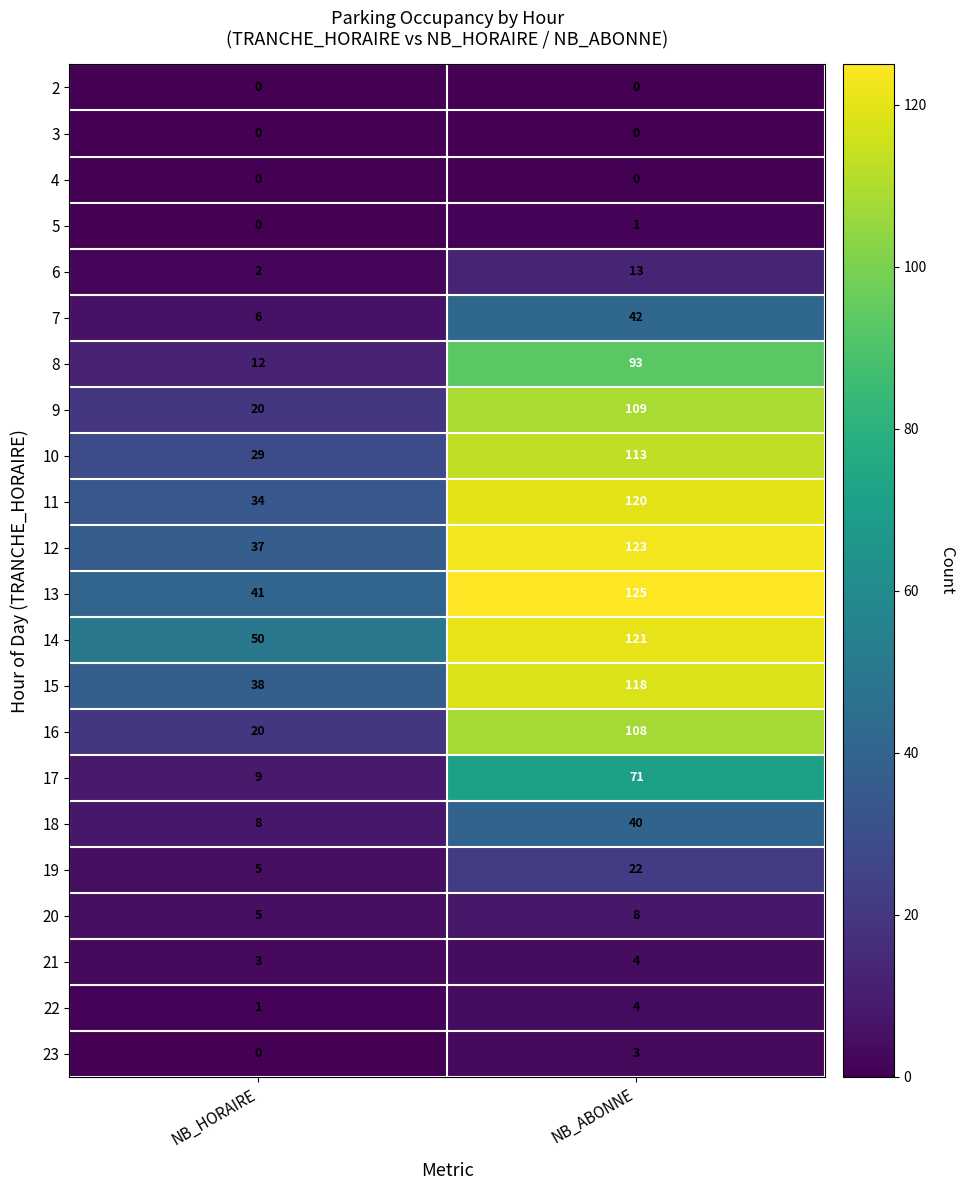

At which label does 23 reach its minimum?

NB_HORAIRE